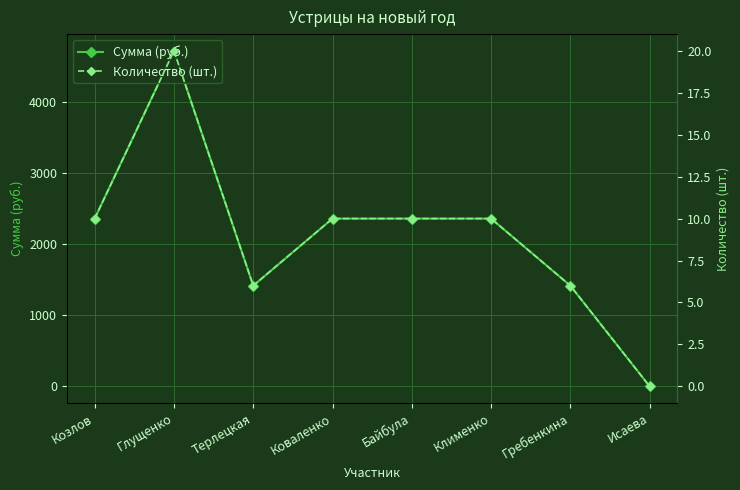

What is the label of the 8th point from the left?

Исаева